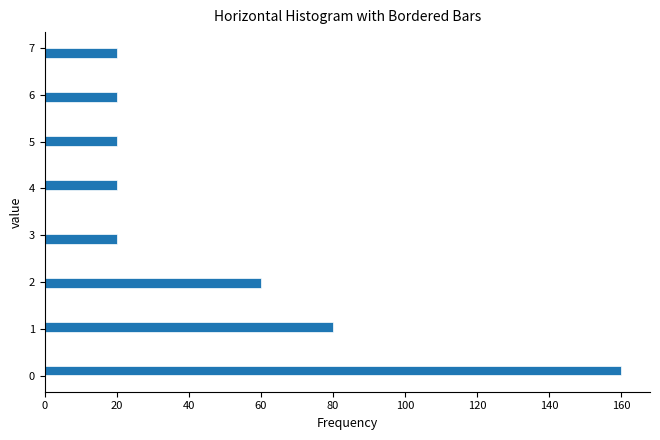

Around what value on the y-axis is the longest bar? Give the approximate position of its centre, as read against the axis.

0.1